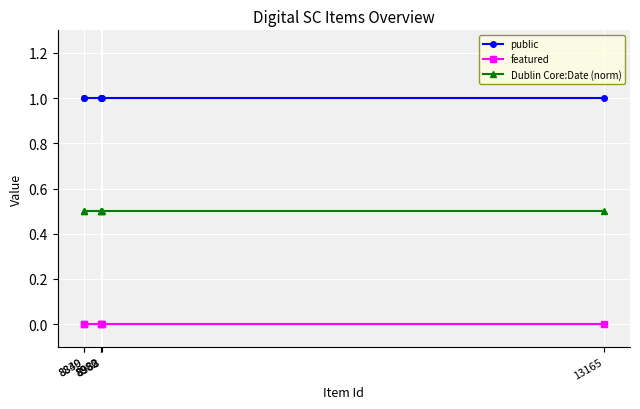

True or false: Dublin Core:Date (norm) and public cross at least once.

False